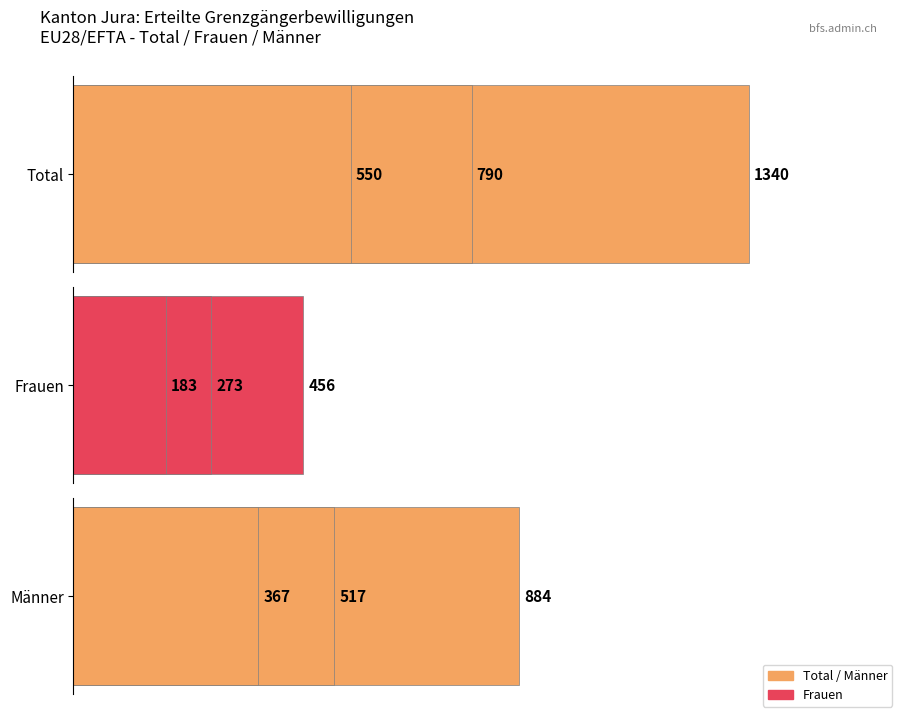

Rank the series by their average value, from highest to lowest.

Total, Männer, Frauen